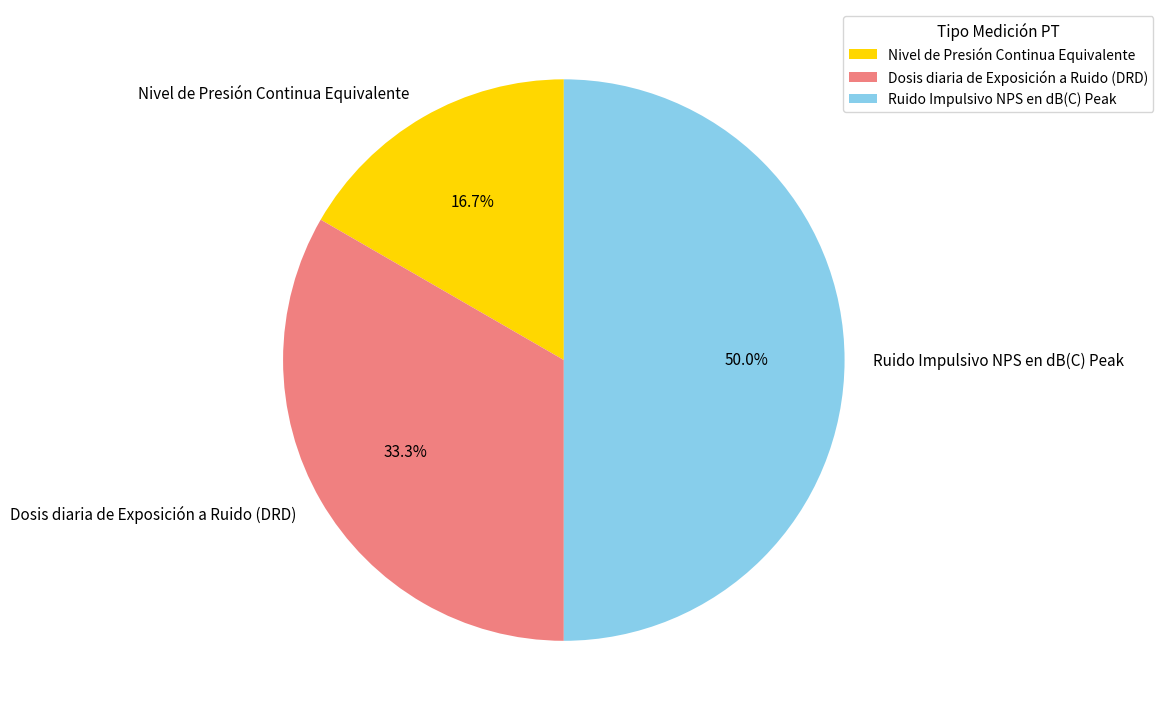

Is Nivel de Presión Continua Equivalente the majority of the pie?

No